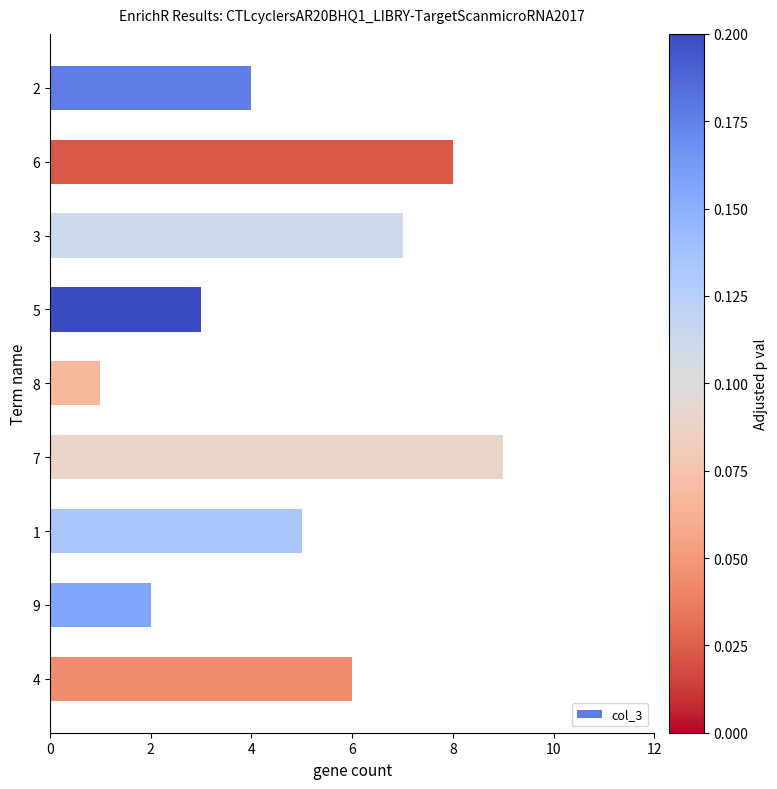

List the labels in order of value, smallest first.

8, 9, 5, 2, 1, 4, 3, 6, 7